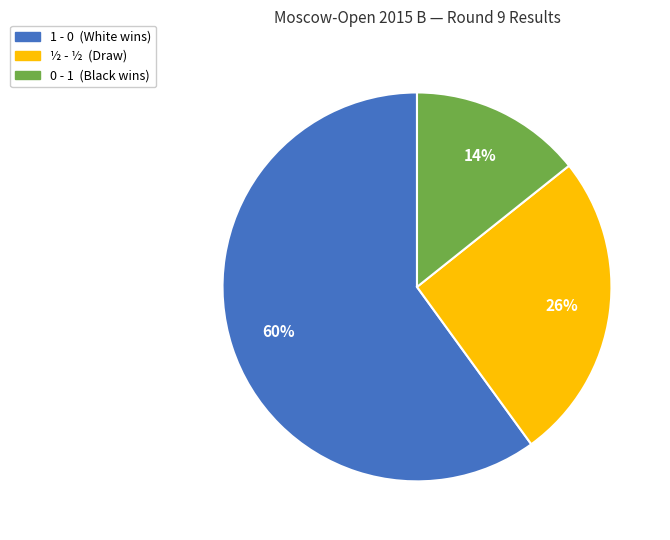

Does any single category account for the majority?

Yes